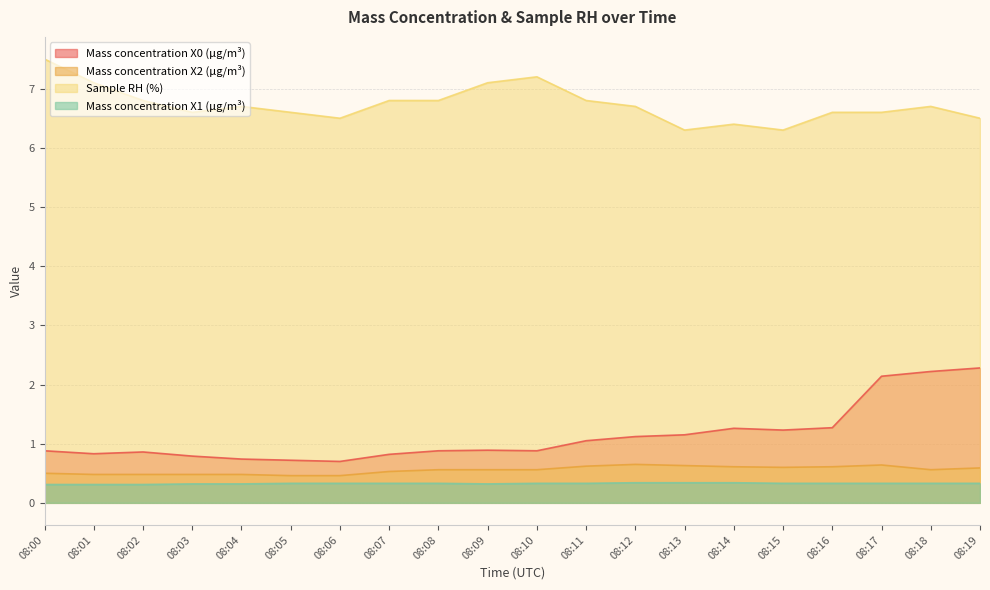

Which series has the largest total across all categories?

Sample RH (%)